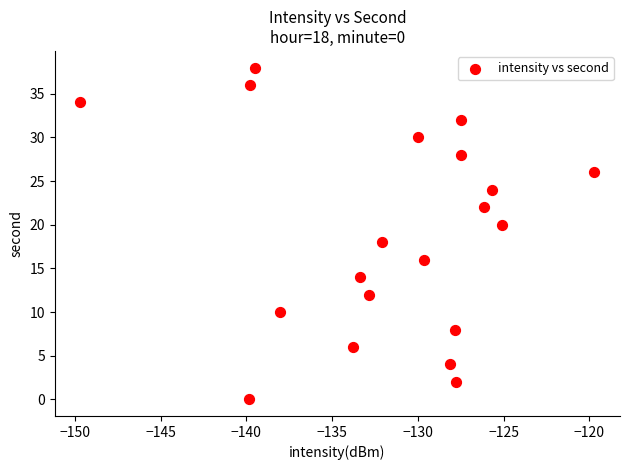

What is the range of Y values (max minus min)?

38